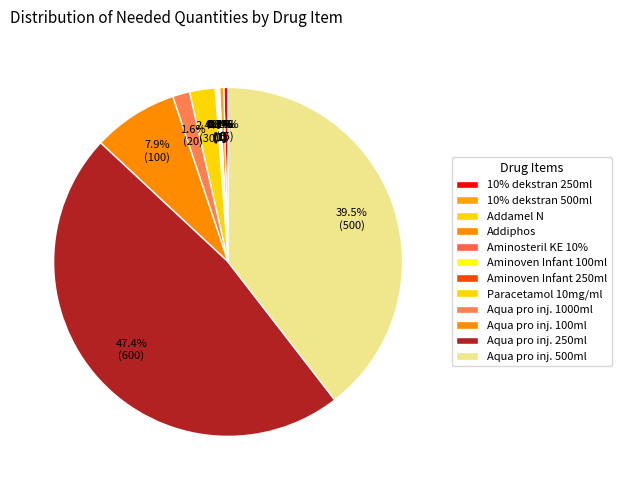

Rank the categories by value from lowest to highest.

Addamel N, Addiphos, Aminosteril KE 10%, Aminoven Infant 100ml, Aminoven Infant 250ml, 10% dekstran 250ml, 10% dekstran 500ml, Aqua pro inj. 1000ml, Paracetamol 10mg/ml, Aqua pro inj. 100ml, Aqua pro inj. 500ml, Aqua pro inj. 250ml